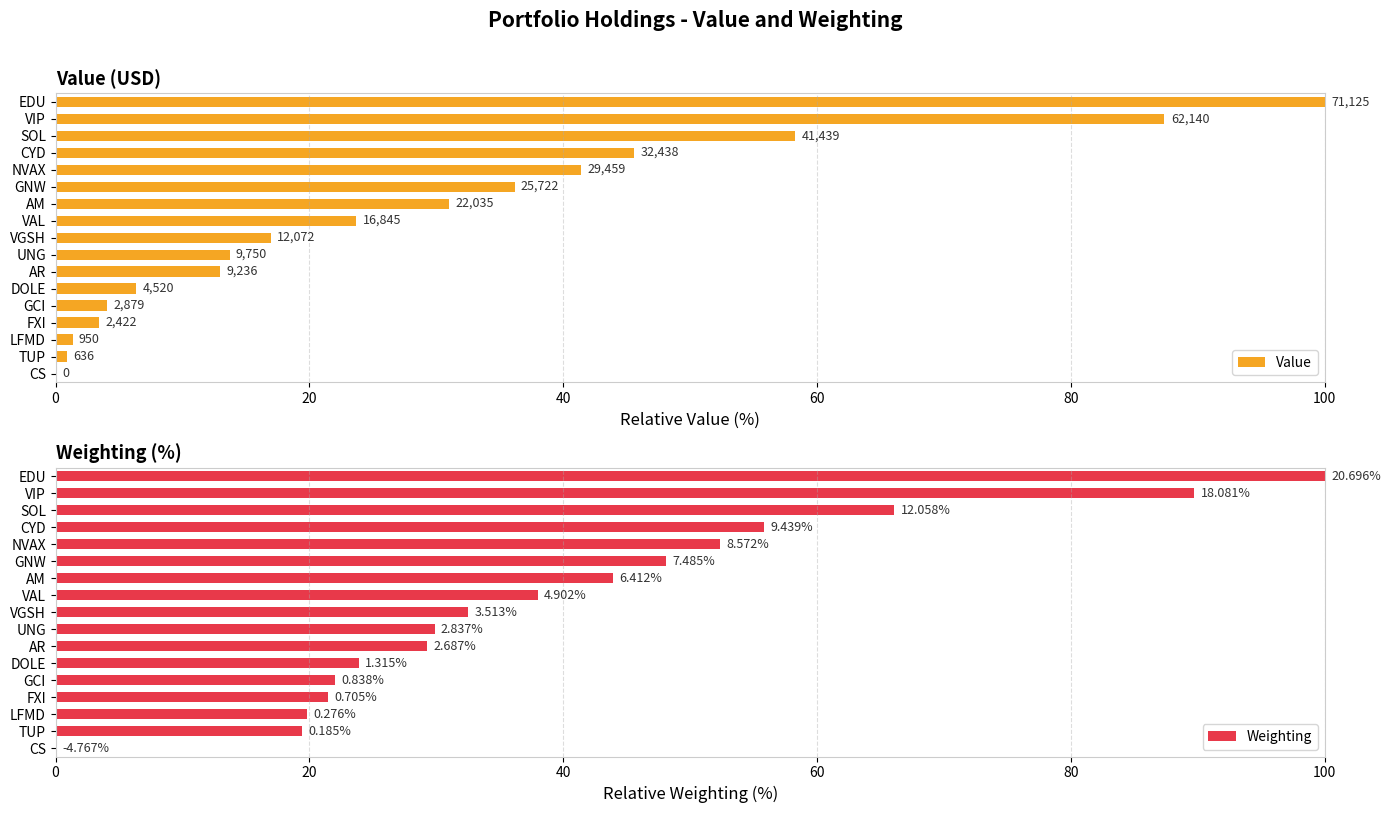

How many data points in Weighting are less than 32?

8